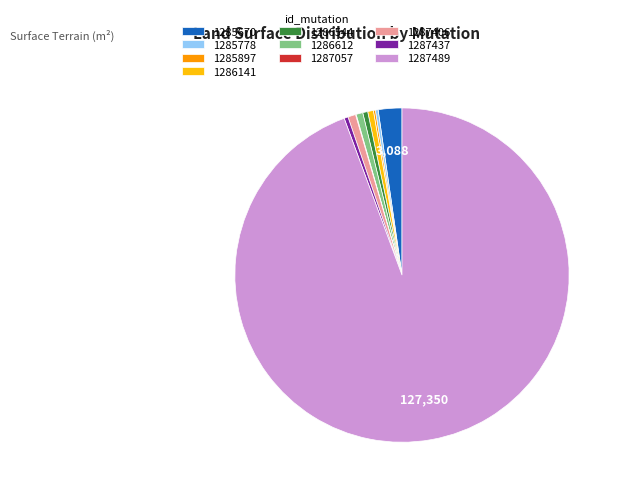

Does 1287437 represent more than half of the total?

No